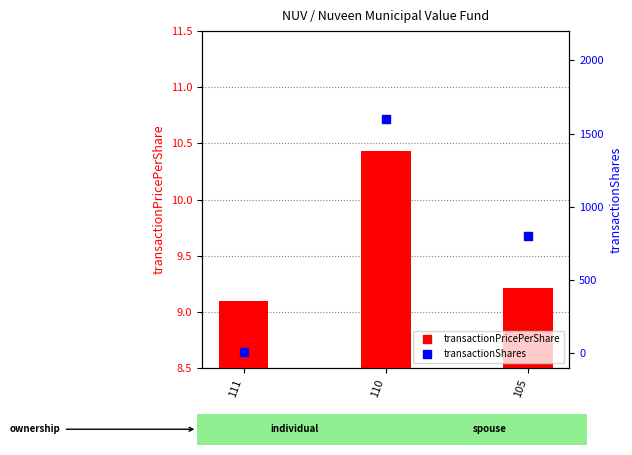

Which series reaches the minimum Y coordinate?

transactionShares